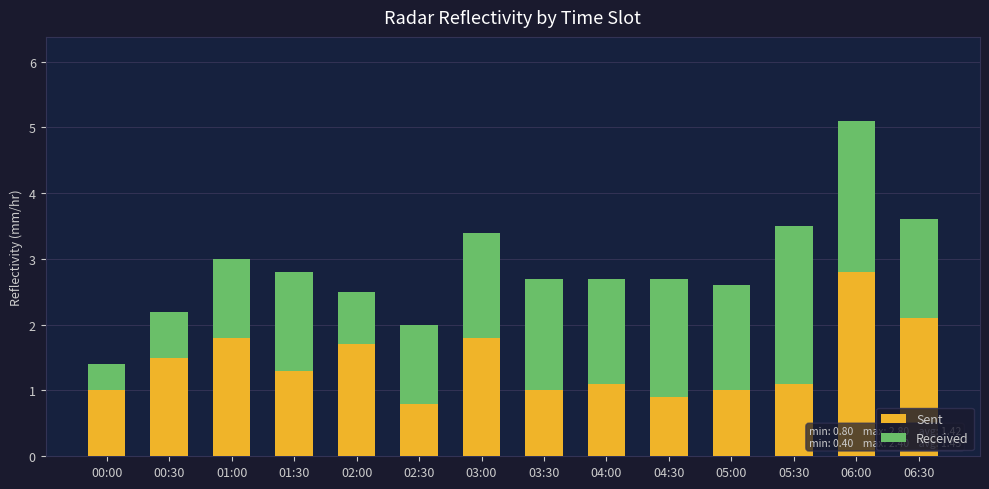

What is the total value across all series at 04:30?

2.7